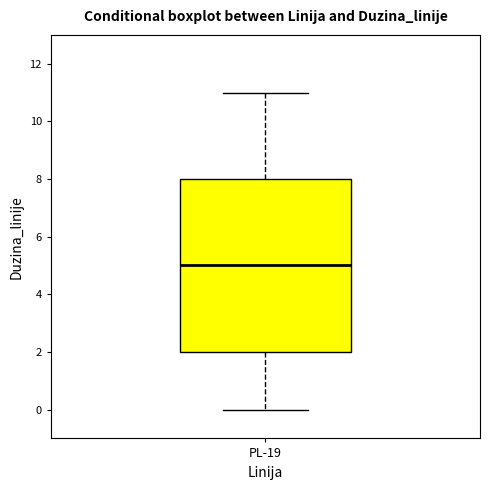

Where does the lower whisker of the box for PL-19 end on the y-axis? The values are not printed on the chart, so give them approximately, as read against the axis.

0